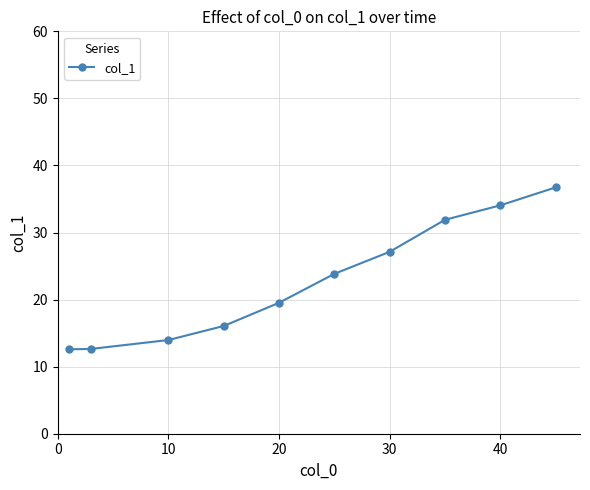

What is the average value?

22.8